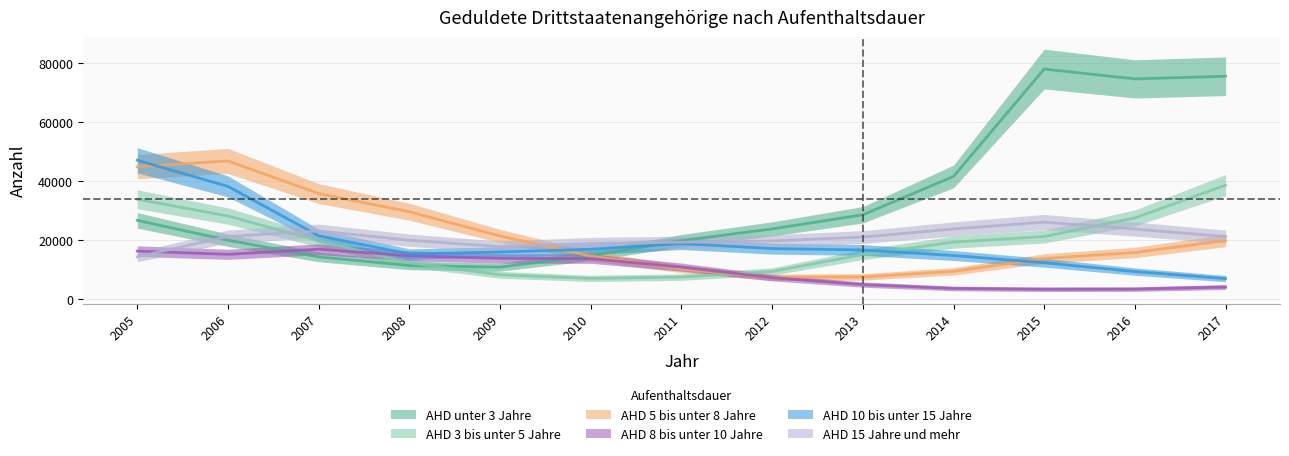

At which label does AHD 10 bis unter 15 Jahre first exceed 16705?

2005